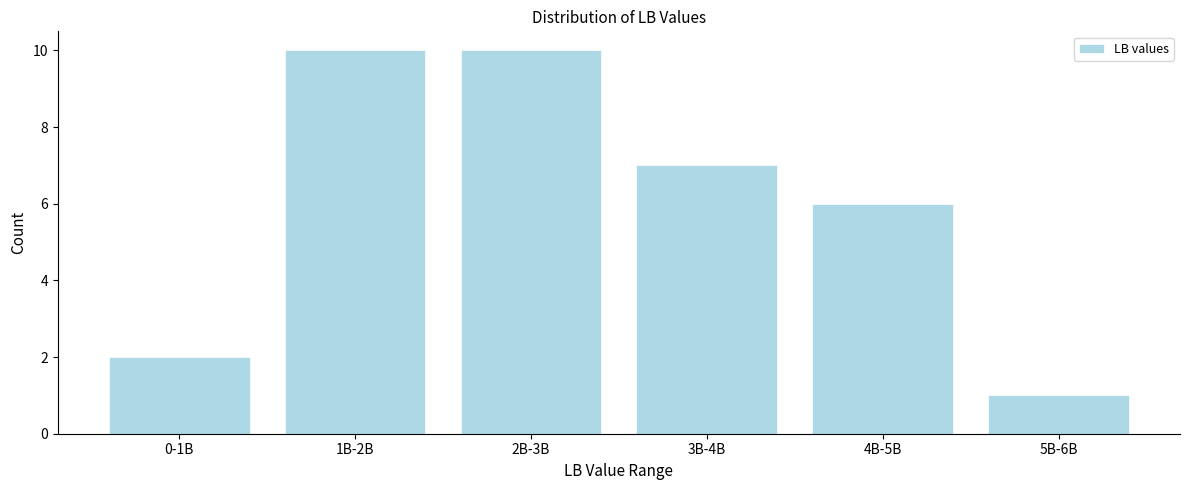

Reading left to right, list all the values displayed in this chart.

2	10	10	7	6	1